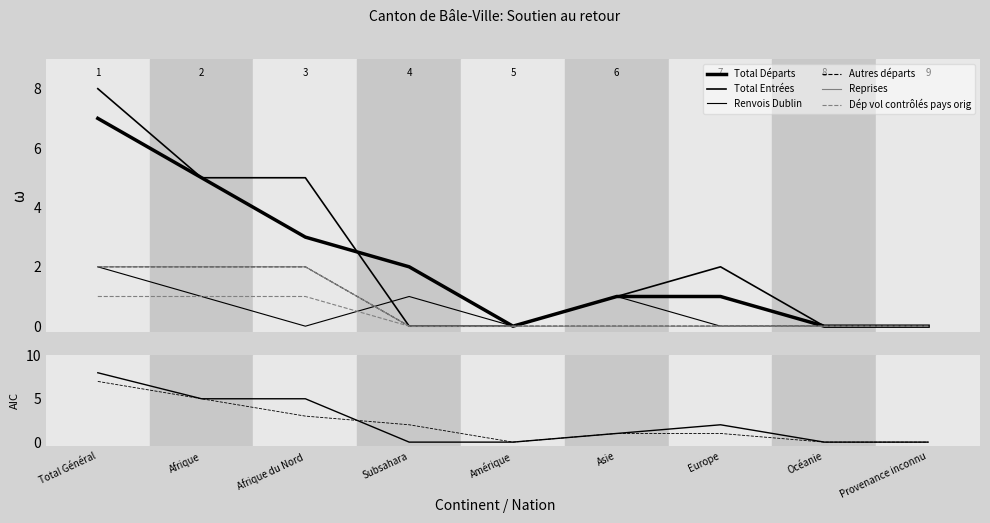

Is it true that Dép vol contrôlés pays orig equals 0 at Afrique du Nord?

False